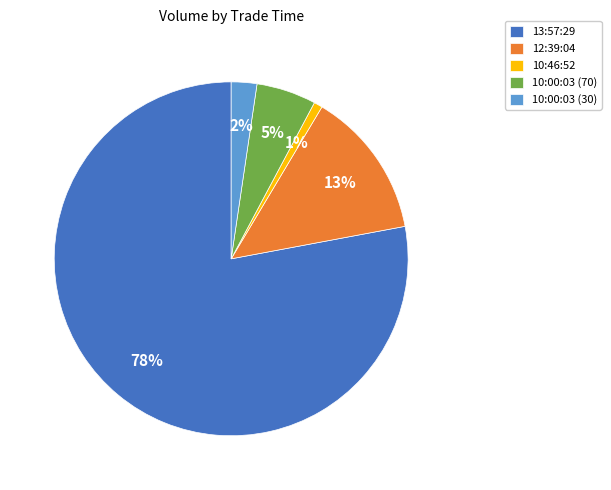

To the nearest percent, what is the combined percentage of 10:00:03 (30) and 10:46:52?

3%